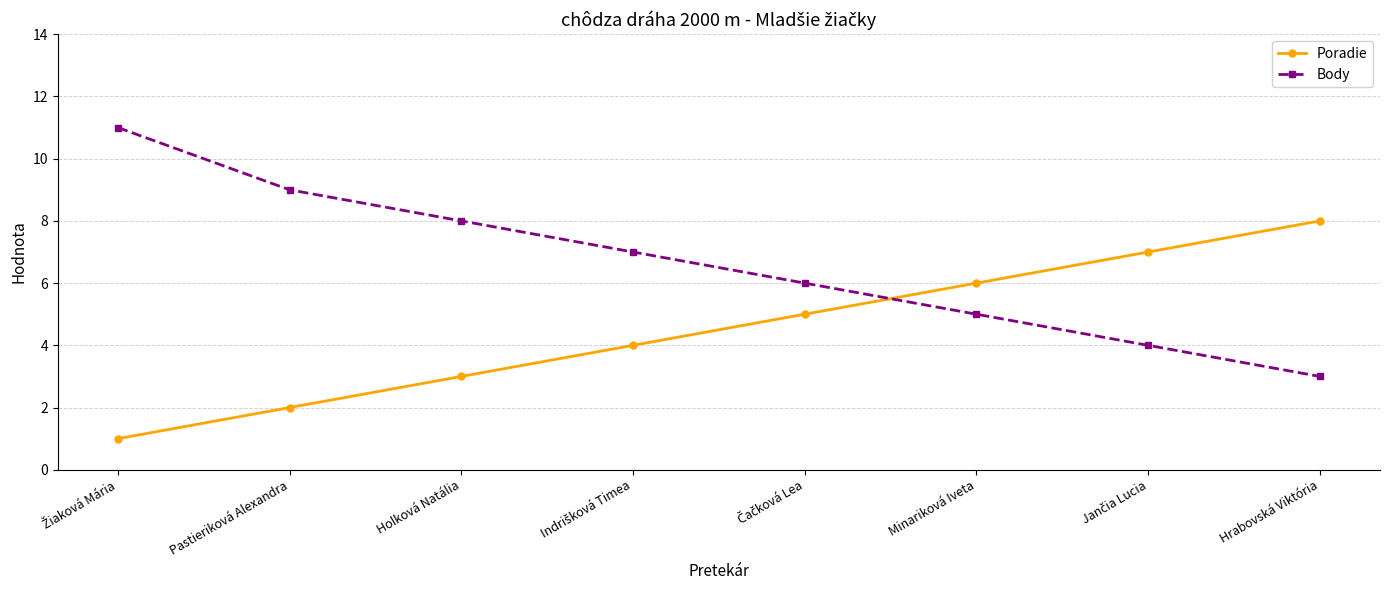

What is the sum of all Body values?

53